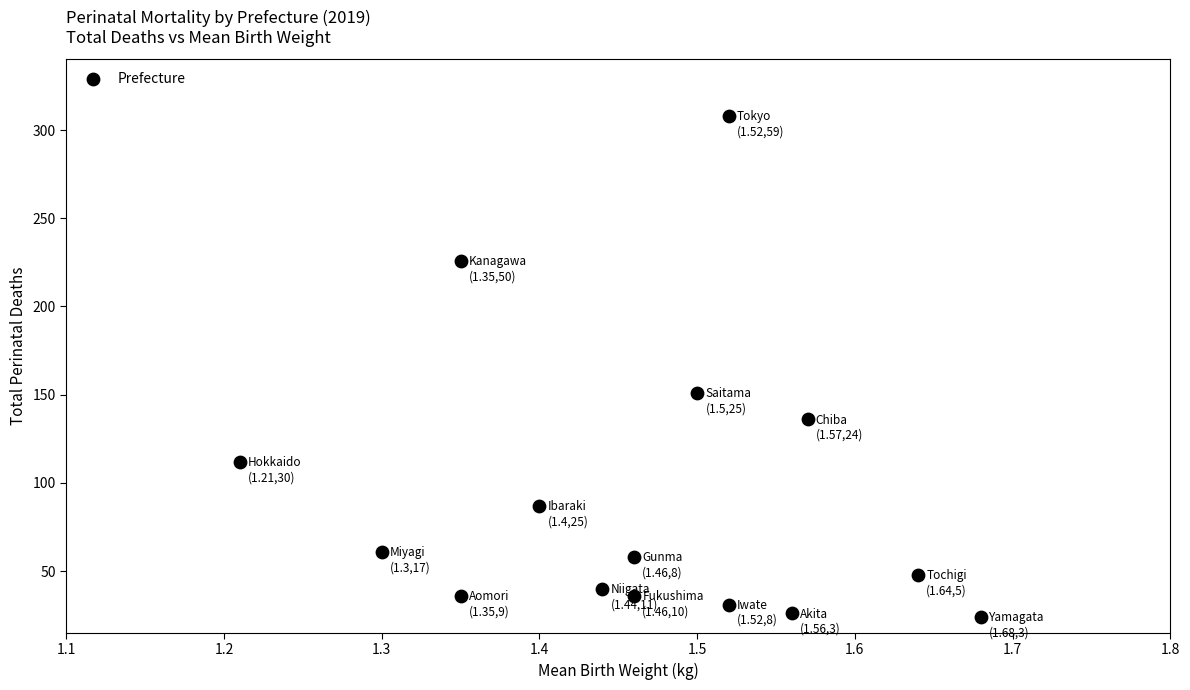

What Y value in the scatter plot is closest to 166?

151